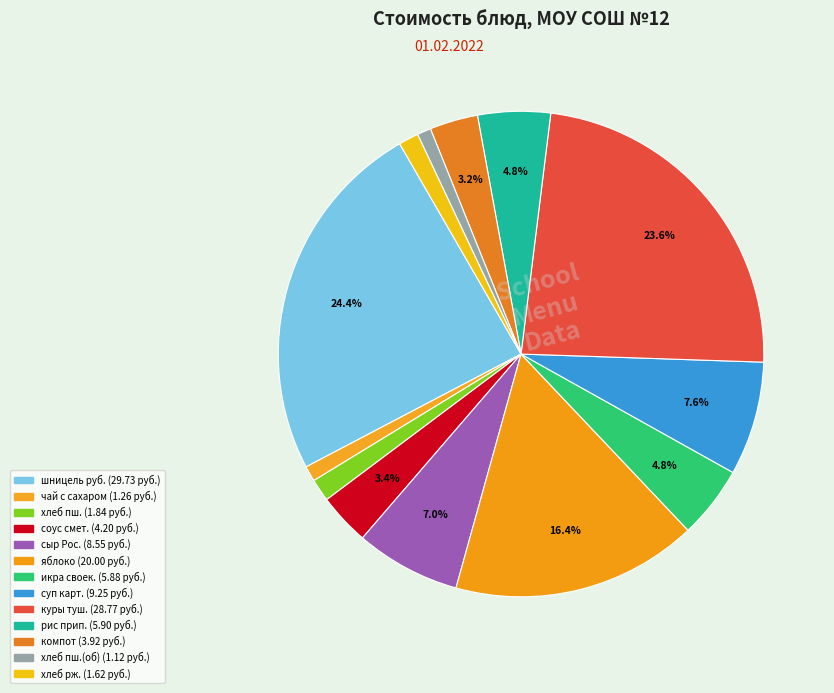

Does any single category account for the majority?

No